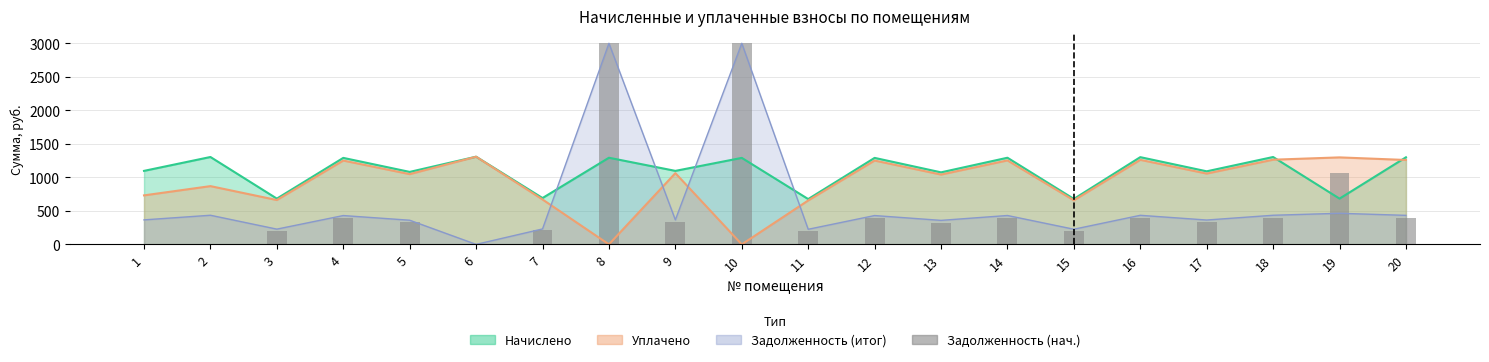

Which has a higher value, 13 or 4?

4